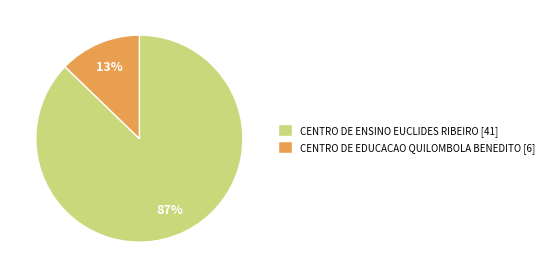

How many segments does this pie chart have?

2